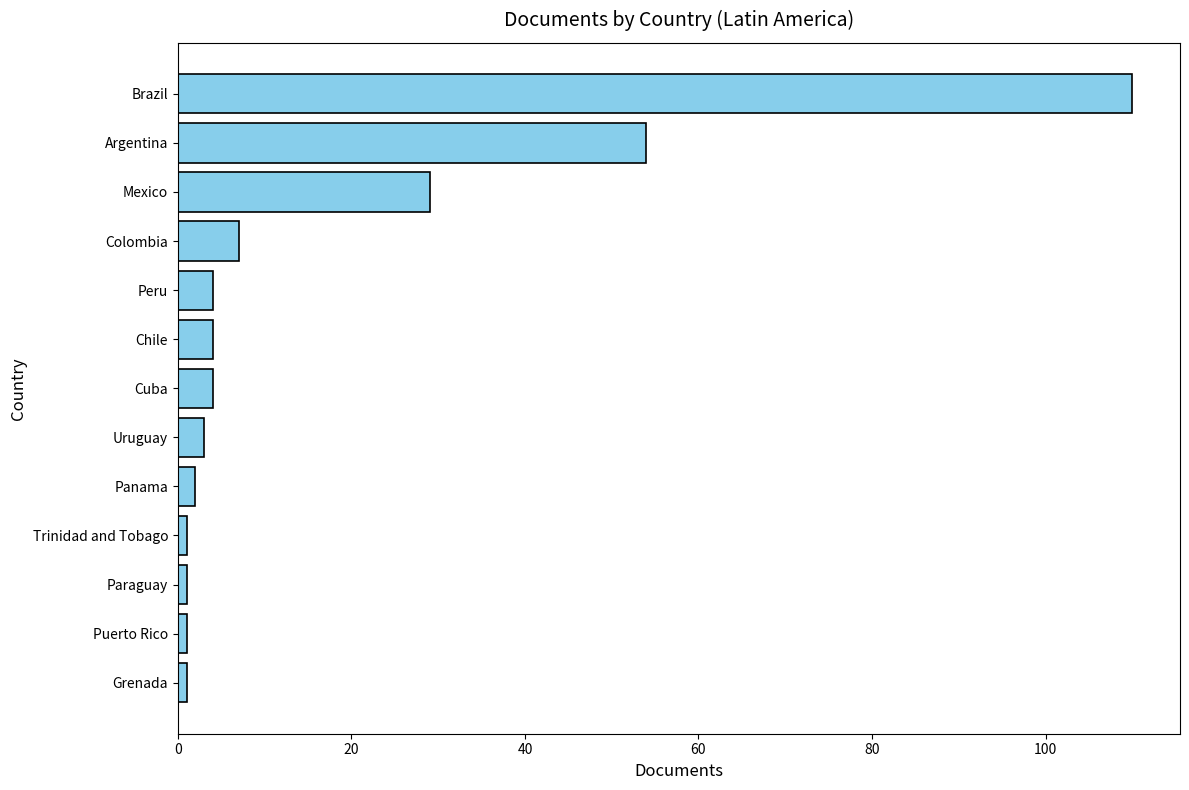

What is the difference between the maximum and minimum values?

109